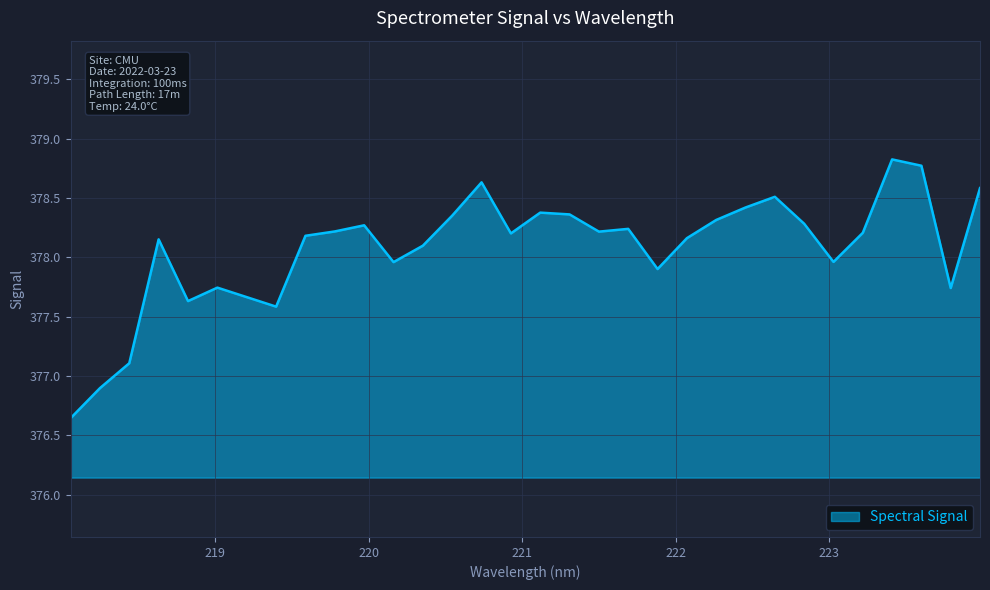

What is the maximum value shown in the chart?

378.8